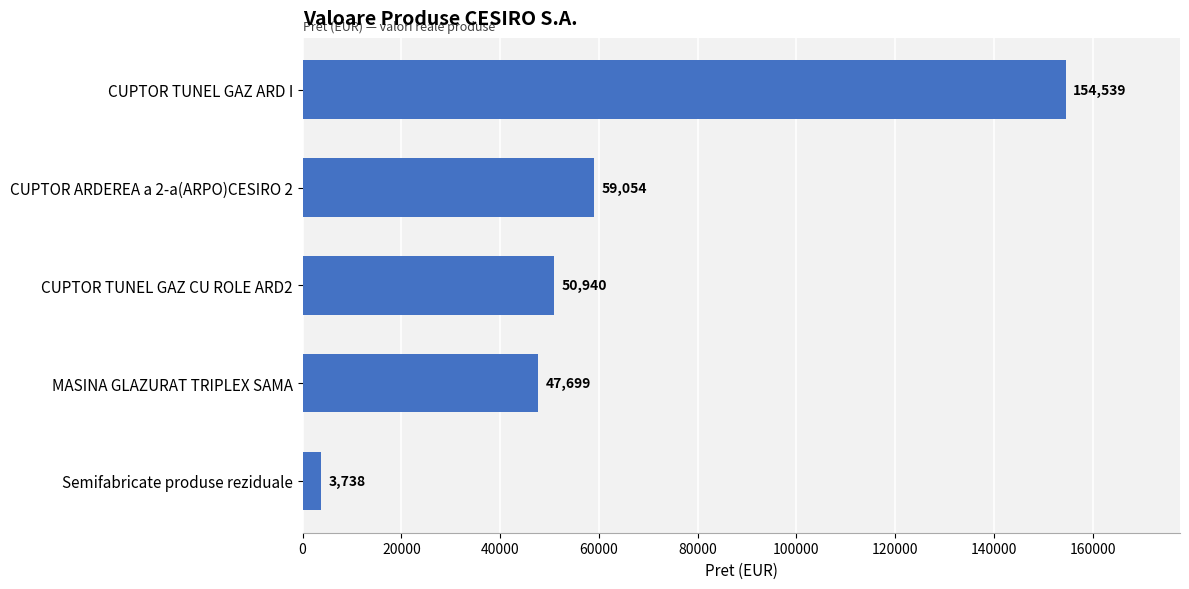

What is the change in value from Semifabricate produse reziduale to CUPTOR ARDEREA a 2-a(ARPO)CESIRO 2?

+55316